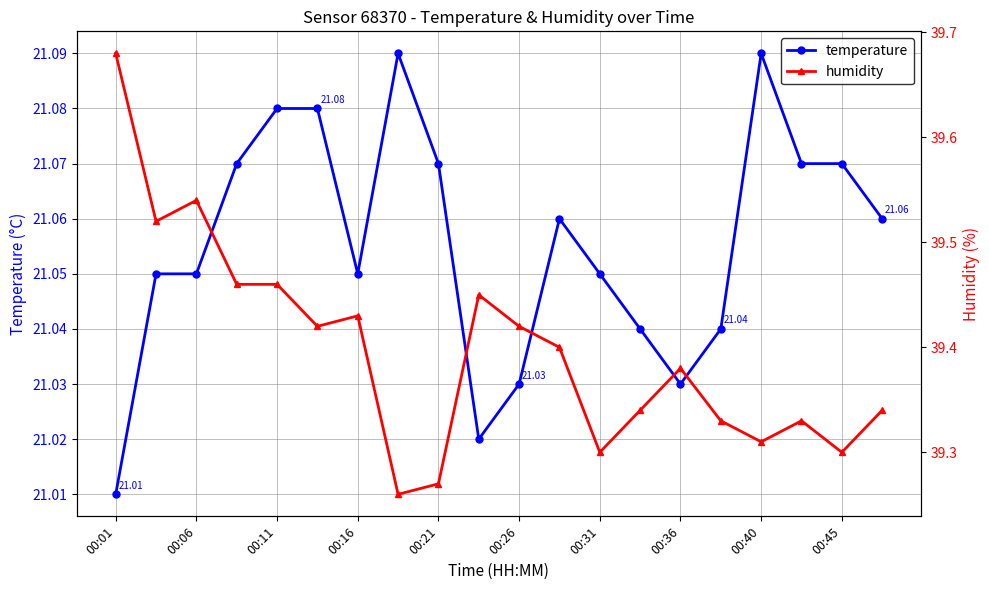

What is the maximum value shown in the chart?

39.7